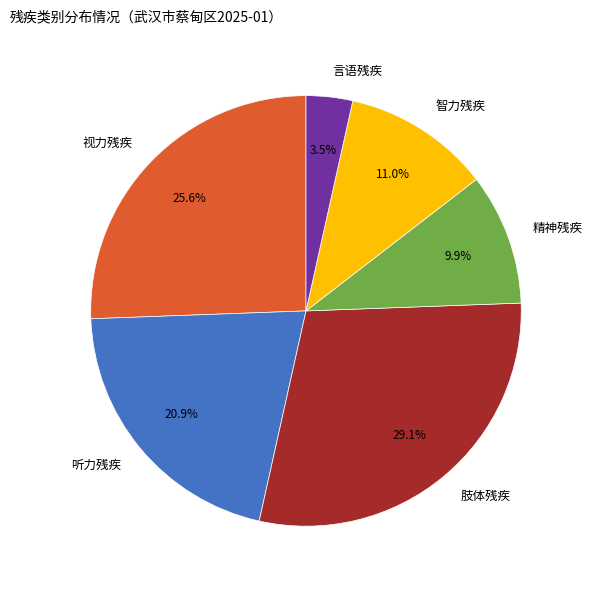

Combined, do 视力残疾 and 智力残疾 account for over 50%?

No